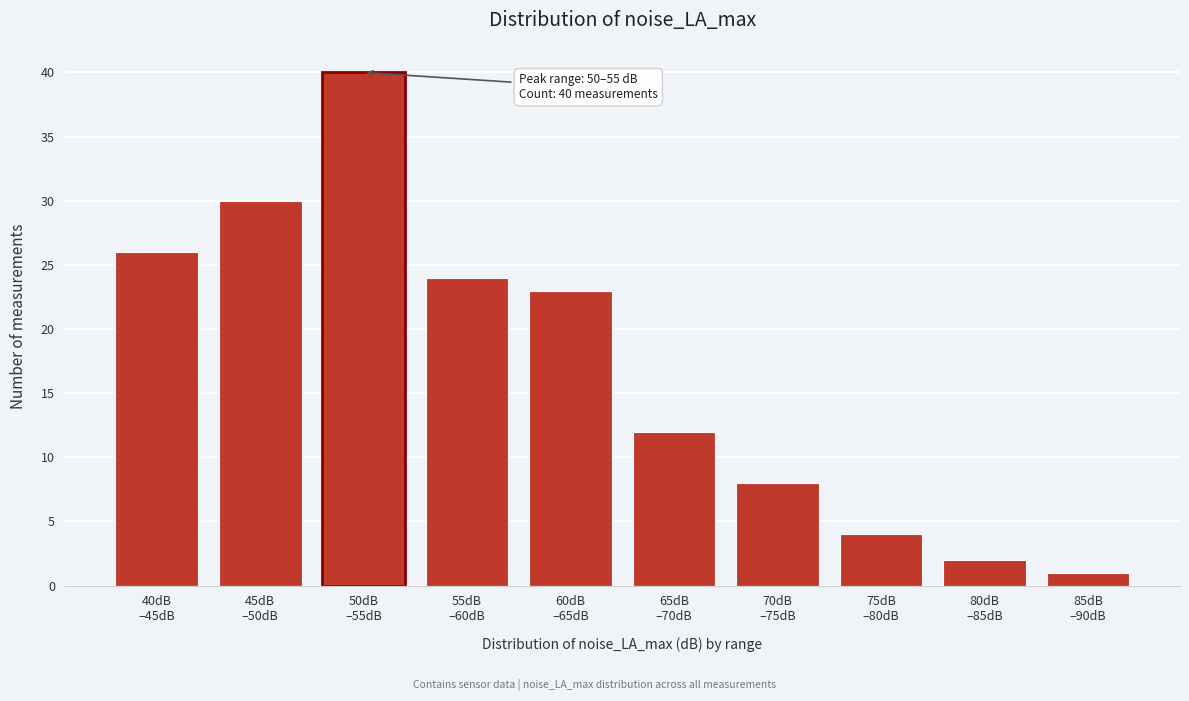

Reading left to right, what are all the values shown in this chart?

26	30	40	24	23	12	8	4	2	1